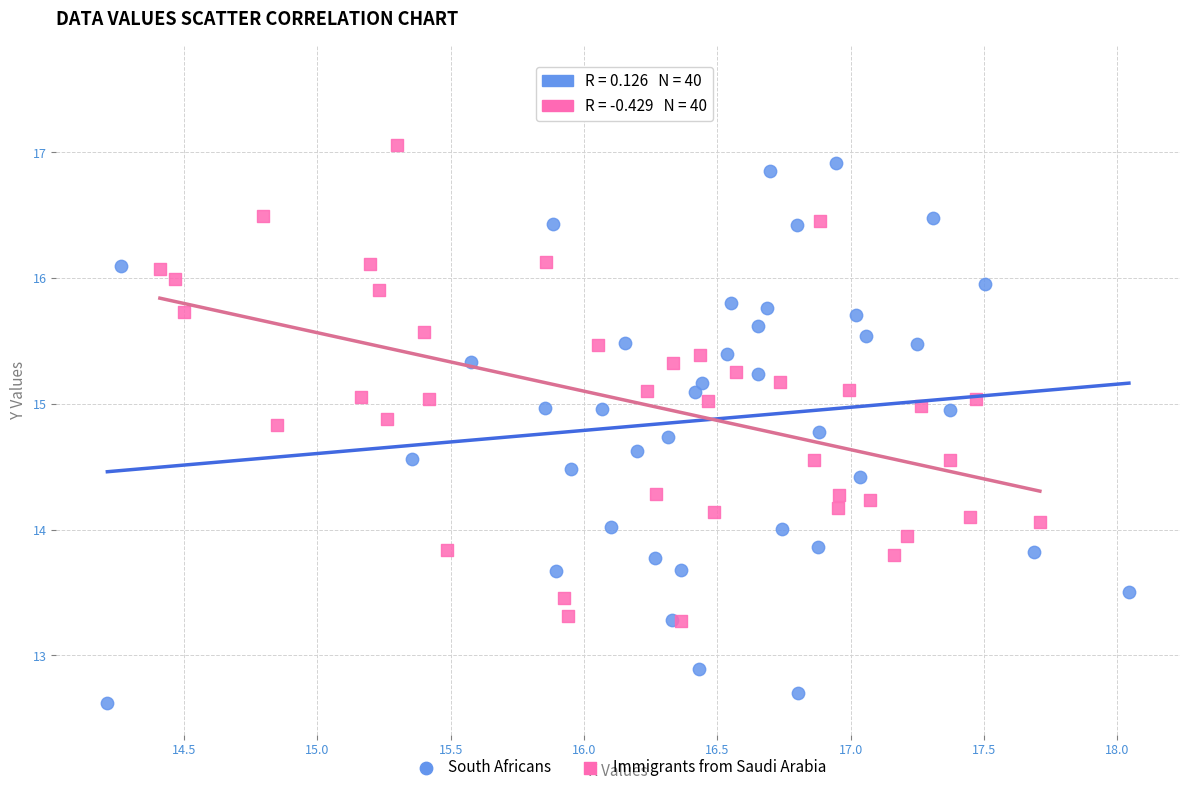

Which series contains the lowest Y value?

South Africans